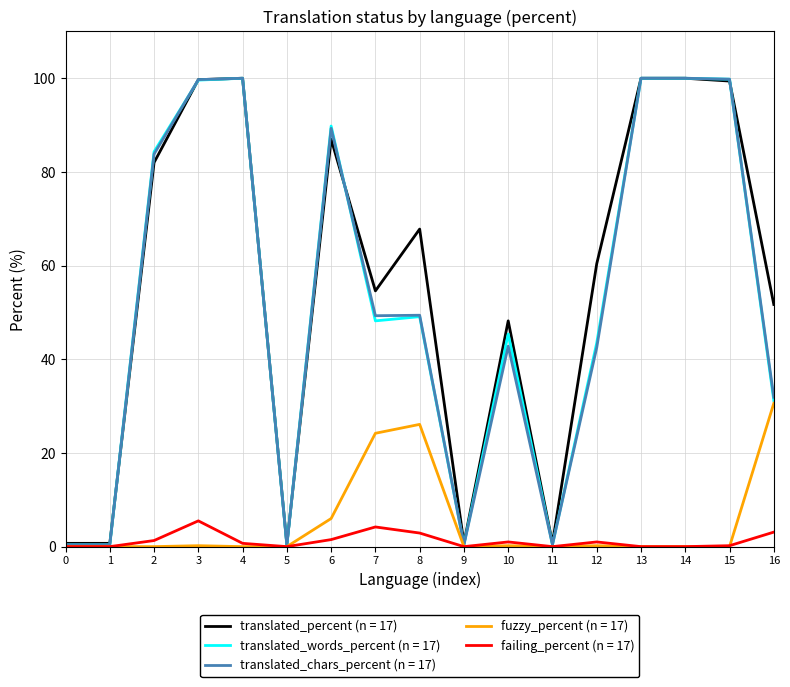

The translated_words_percent (n = 17) series shows 0.3 at 5. True or false?

True